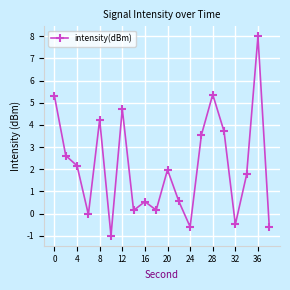

What is the difference between the second highest and minimum values?

6.4